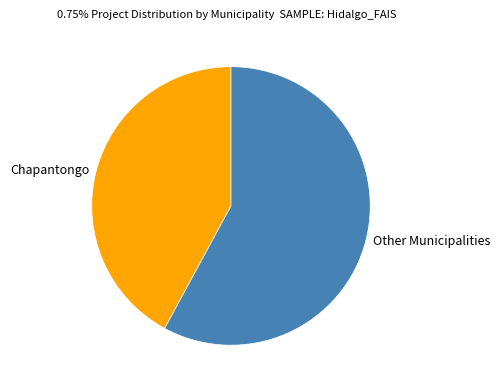

How many segments does this pie chart have?

2